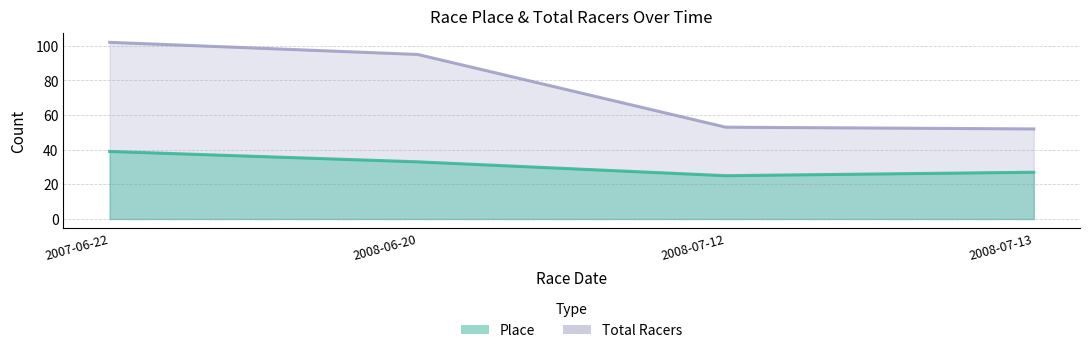

What is the value of the Place point at the 2nd from the left?

33